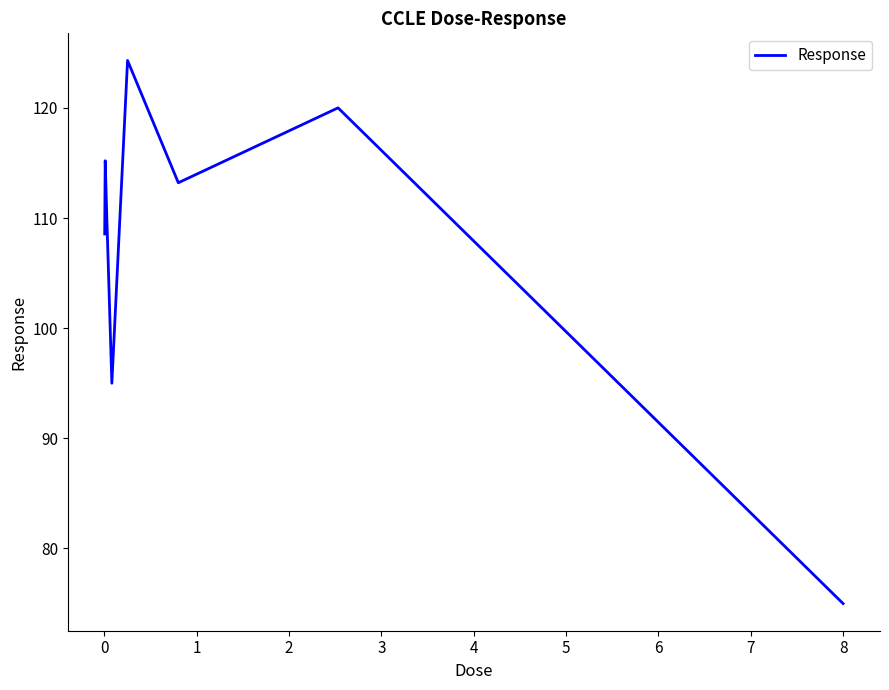

How many categories are shown in the chart?

8